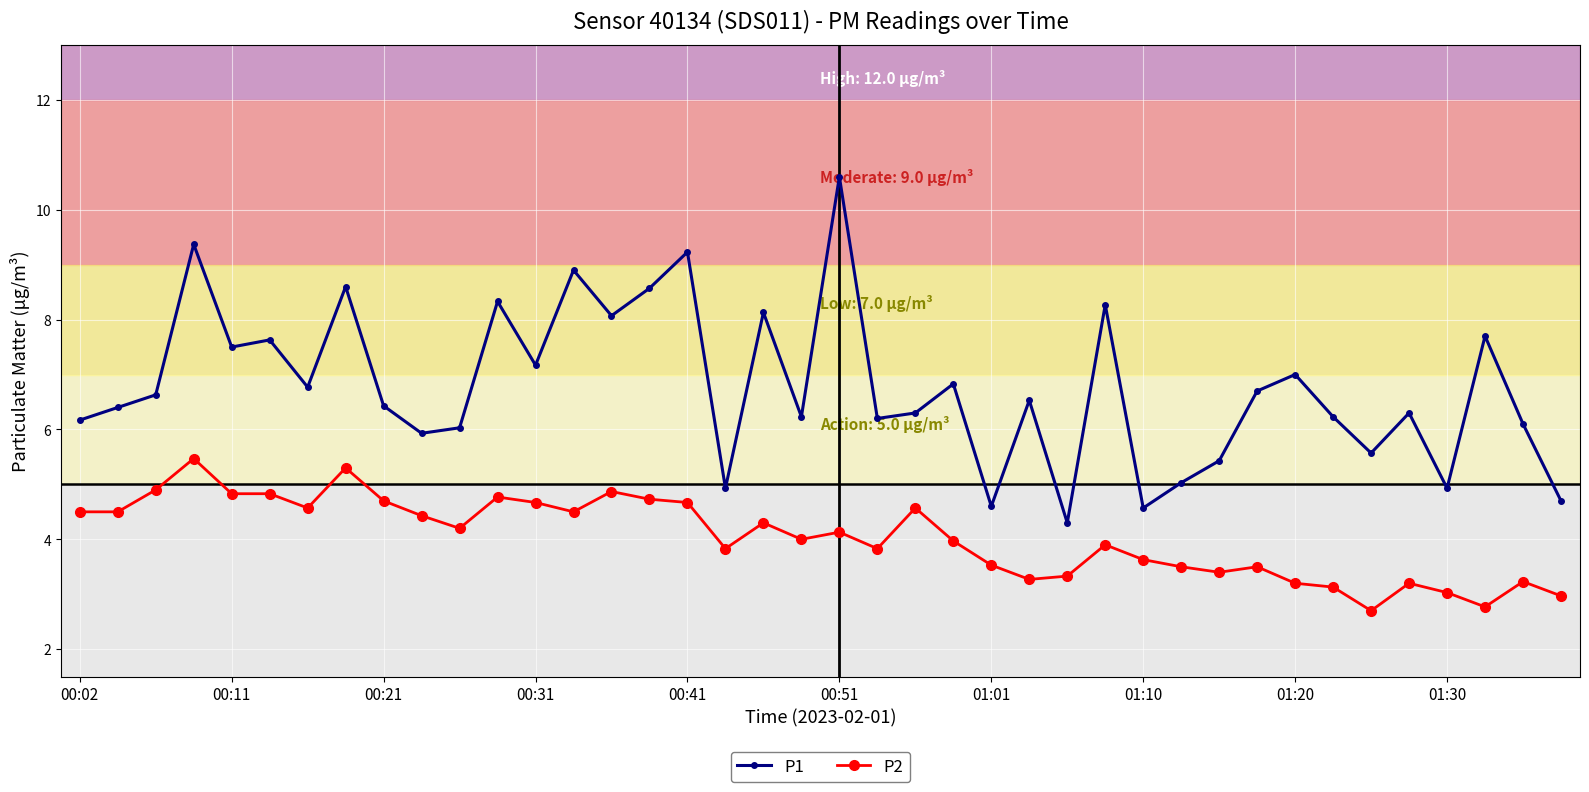

True or false: P1 and P2 intersect in this chart.

False